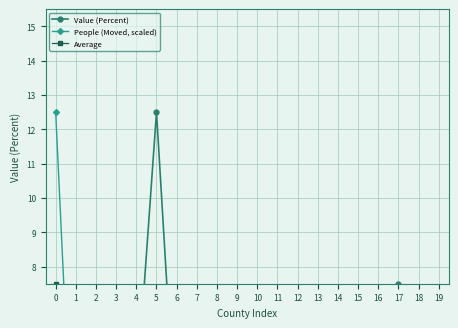

What is the label of the 10th point from the right?

9